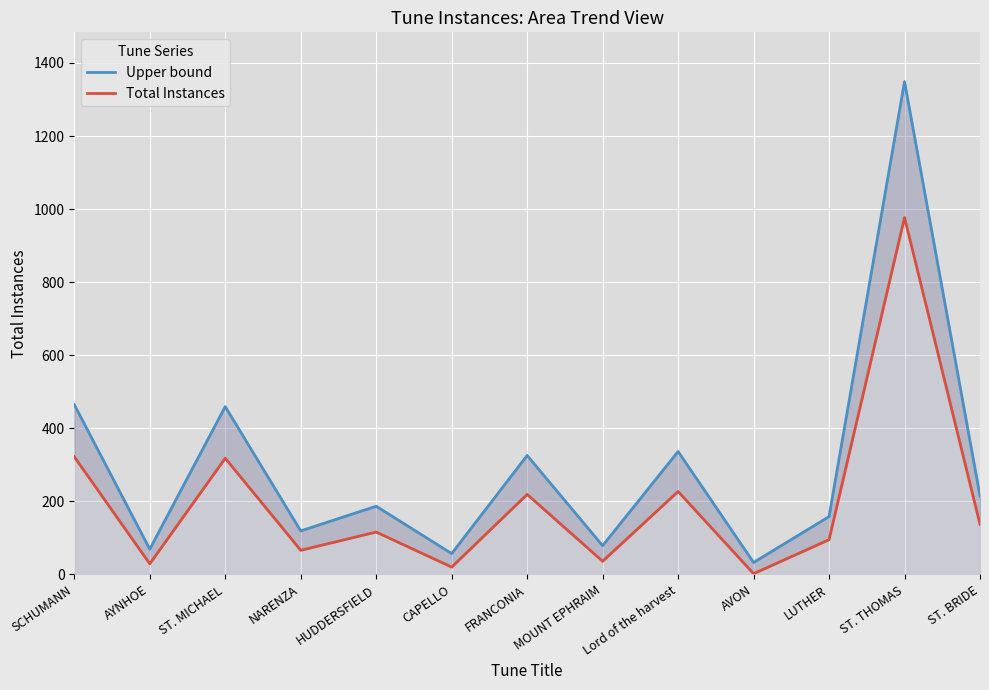

What is the difference between the Total Instances values at AYNHOE and Lord of the harvest?

198.0